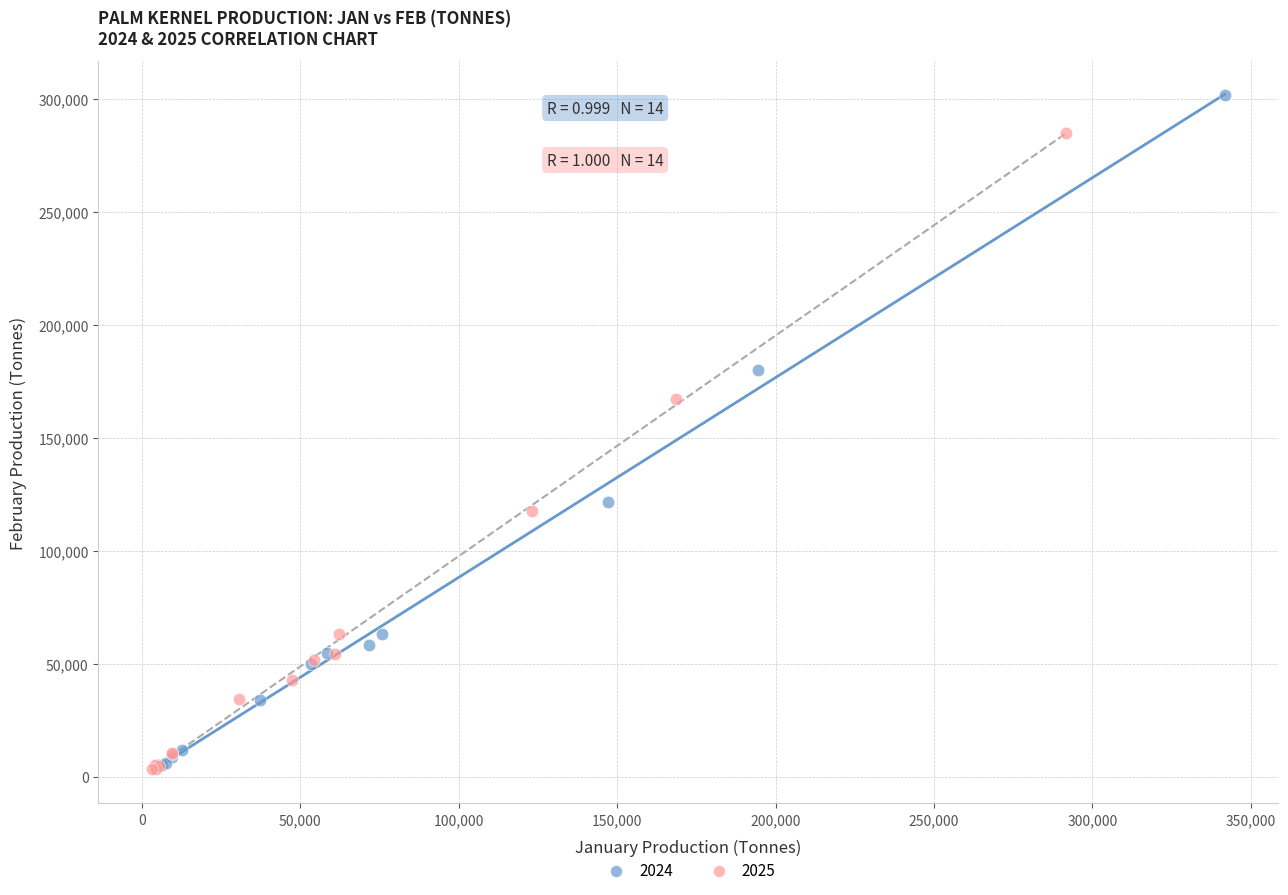

Which series contains the highest Y value?

2024